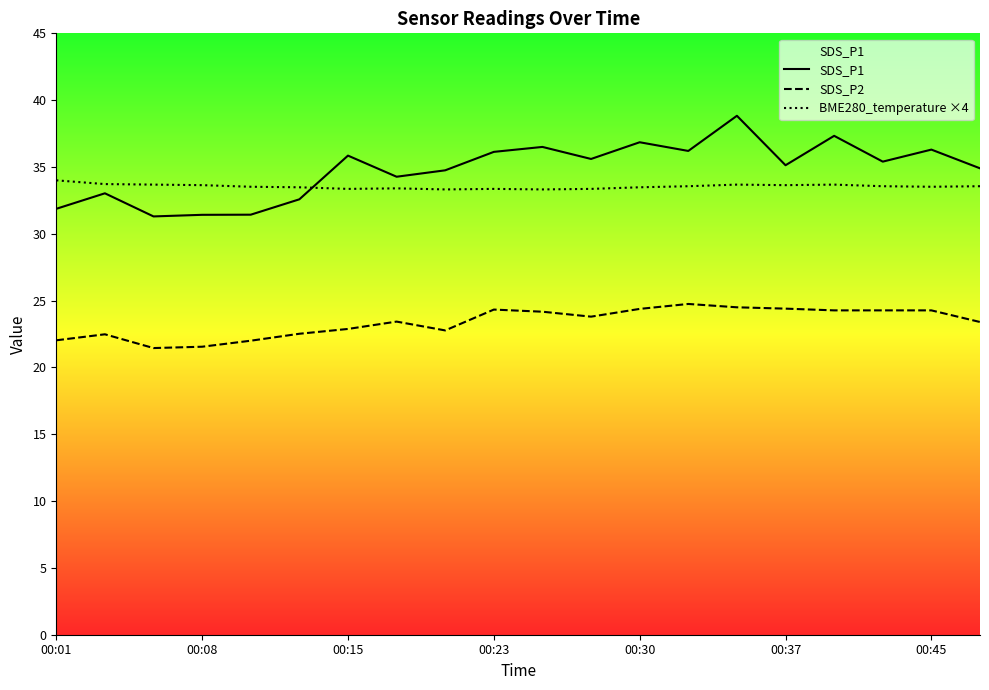

Rank the series by their maximum value, from highest to lowest.

SDS_P1, BME280_temperature ×4, SDS_P2